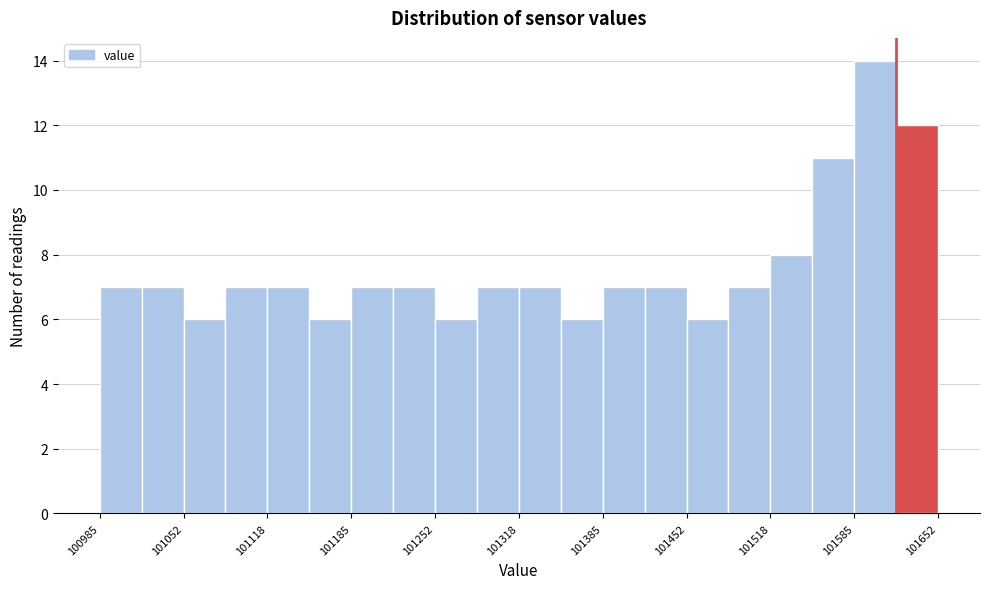

Around what value on the x-axis is the tallest bar? Give the approximate position of its centre, as read against the axis.

101600